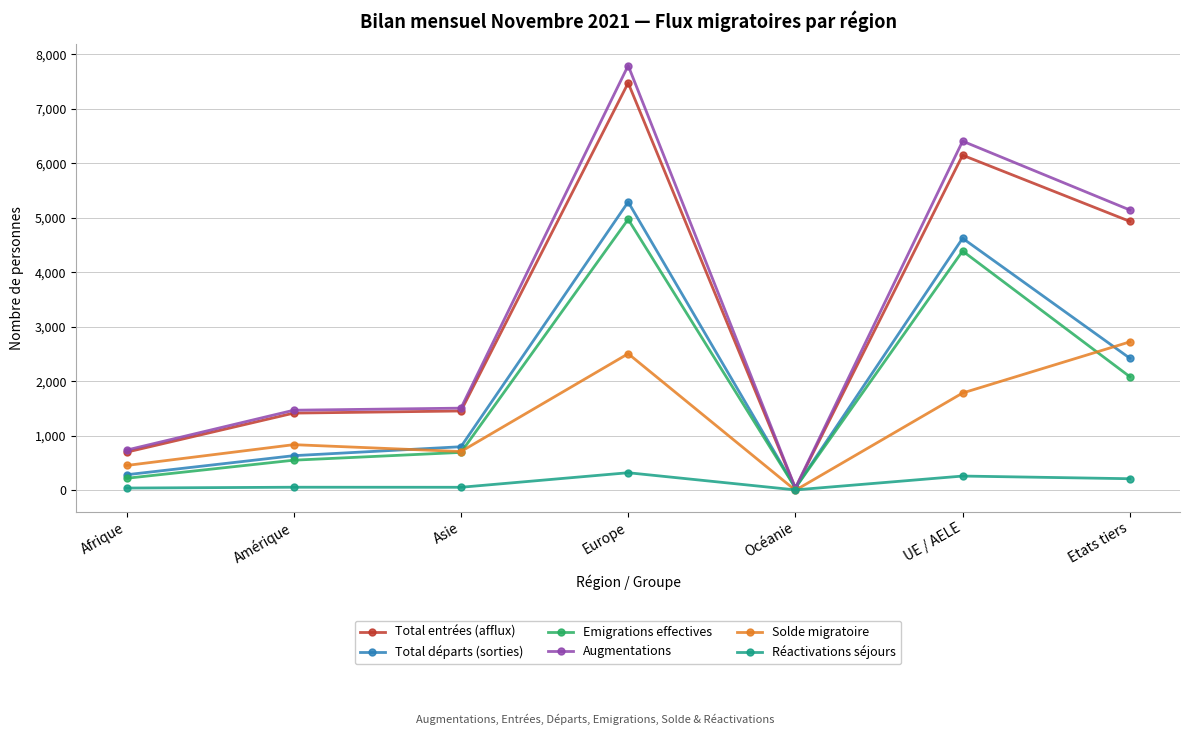

What is the difference between the Emigrations effectives values at Océanie and Europe?

4929